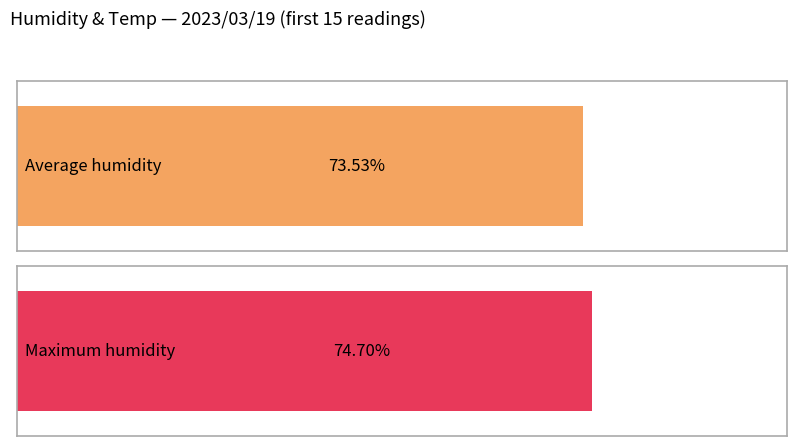

The value of Humidity at 04:56 is 73.1. True or false?

True